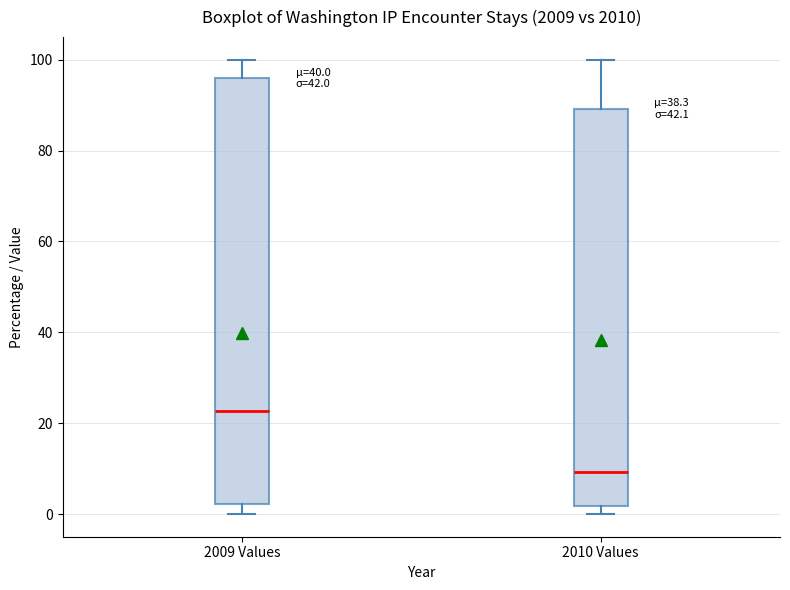

Where is the lower edge of the box for 2010 Values on the y-axis? The values are not printed on the chart, so give them approximately, as read against the axis.

2